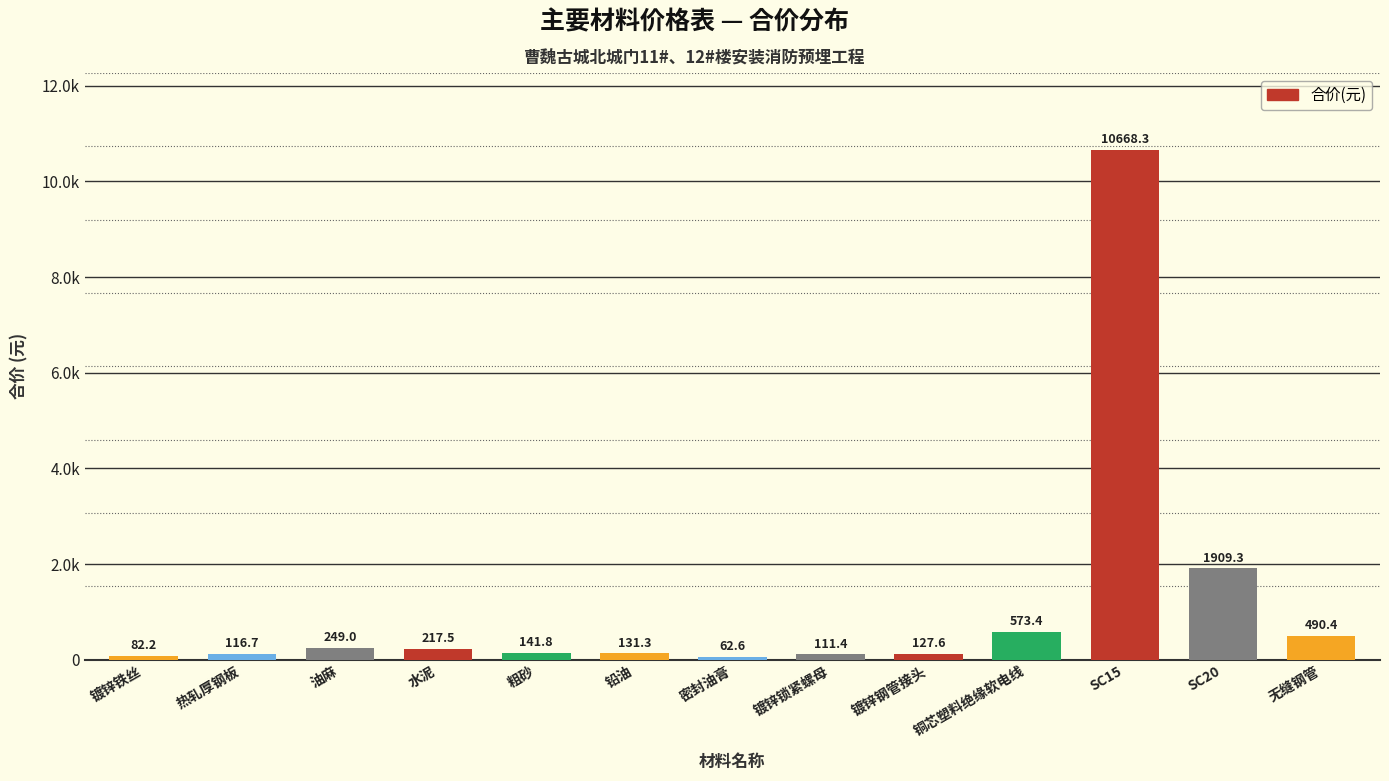

Does the chart contain any negative values?

No